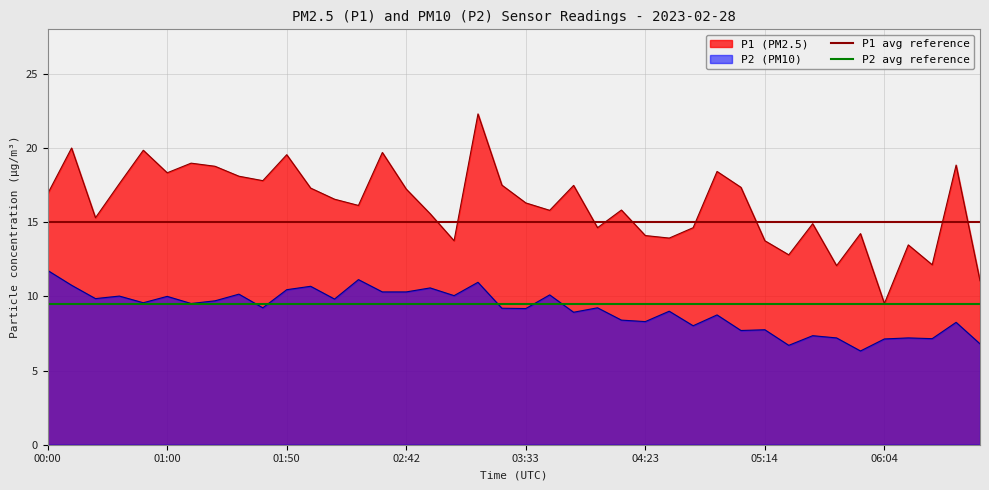

What position from the left is 00:00?

1